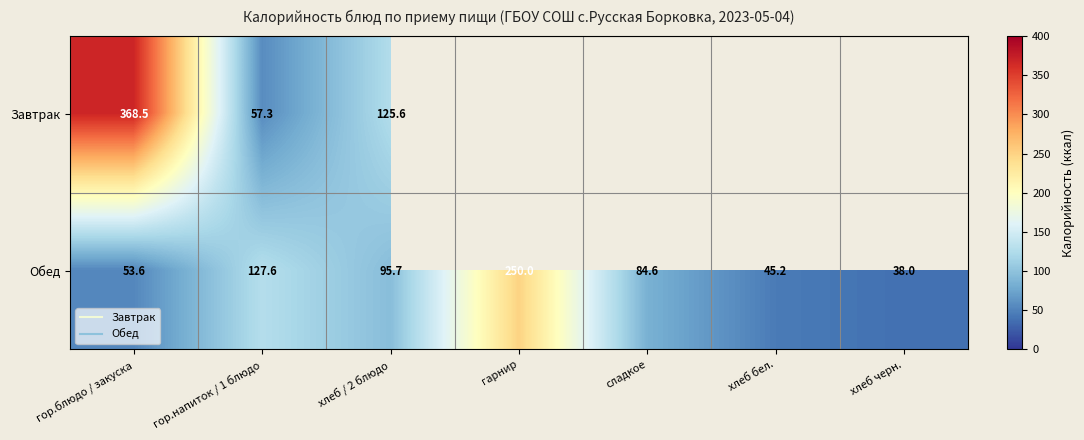

What is the difference between the maximum and minimum values in the Завтрак series?

311.2